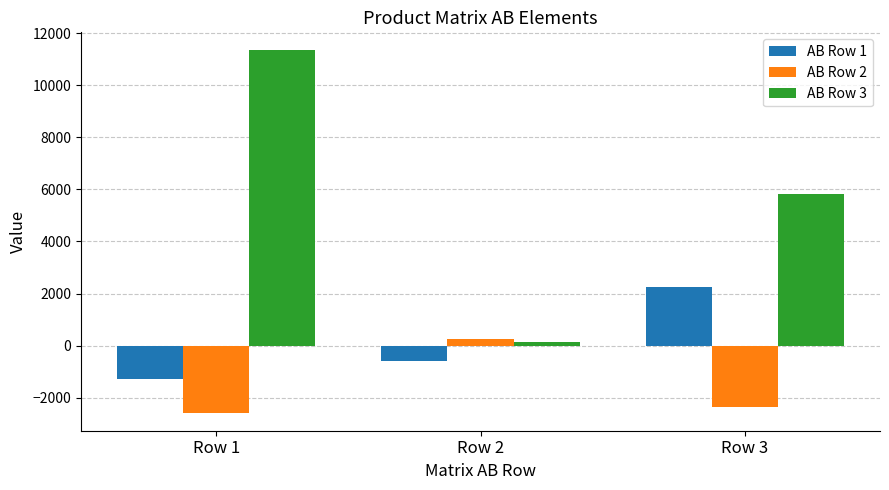

What is the average value of the AB Row 2 series?

-1553